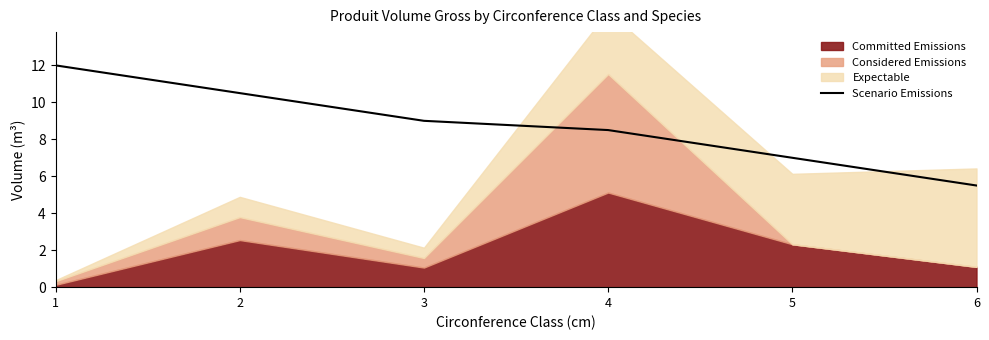

How many lines are shown in the chart?

1